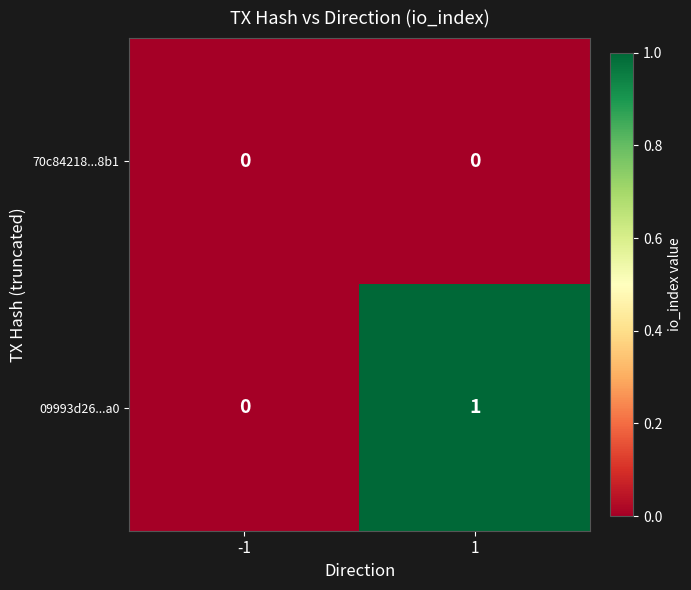

Rank the series by their maximum value, from lowest to highest.

70c84218...8b1, 09993d26...a0